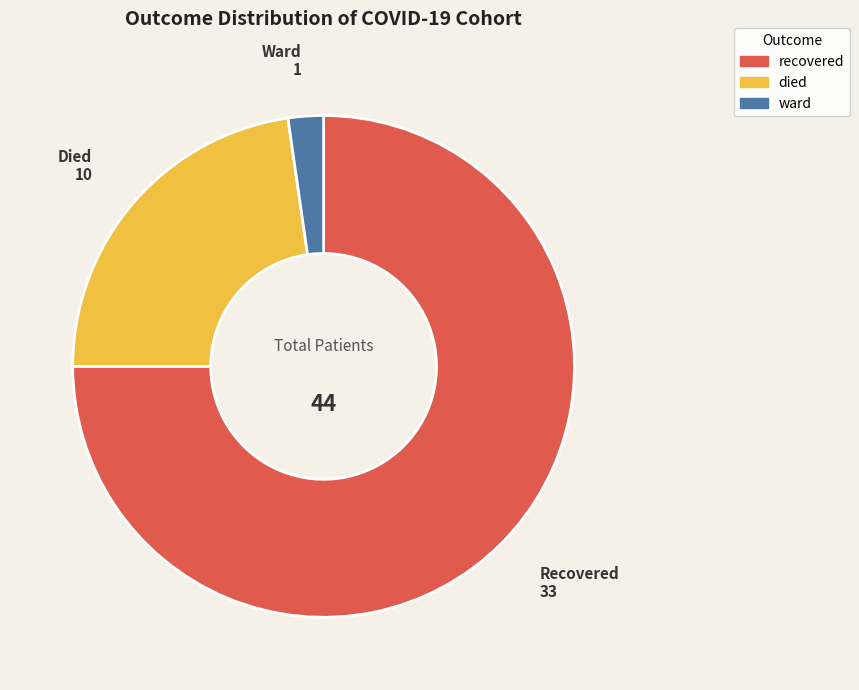

Between died and recovered, which is larger?

recovered